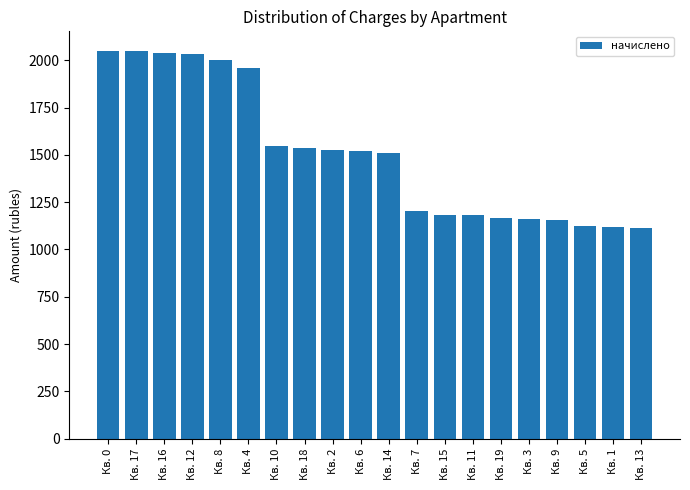

What is the difference between the maximum and minimum values?

936.5